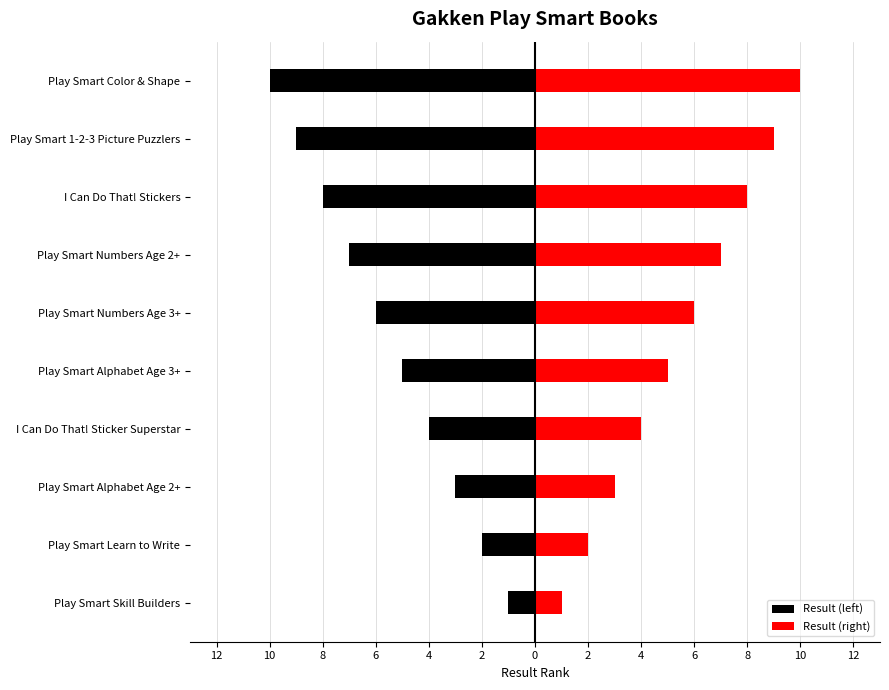

Reading left to right, what are all the values shown in this chart?

Result (left): -1	-2	-3	-4	-5	-6	-7	-8	-9	-10
Result (right): 1	2	3	4	5	6	7	8	9	10